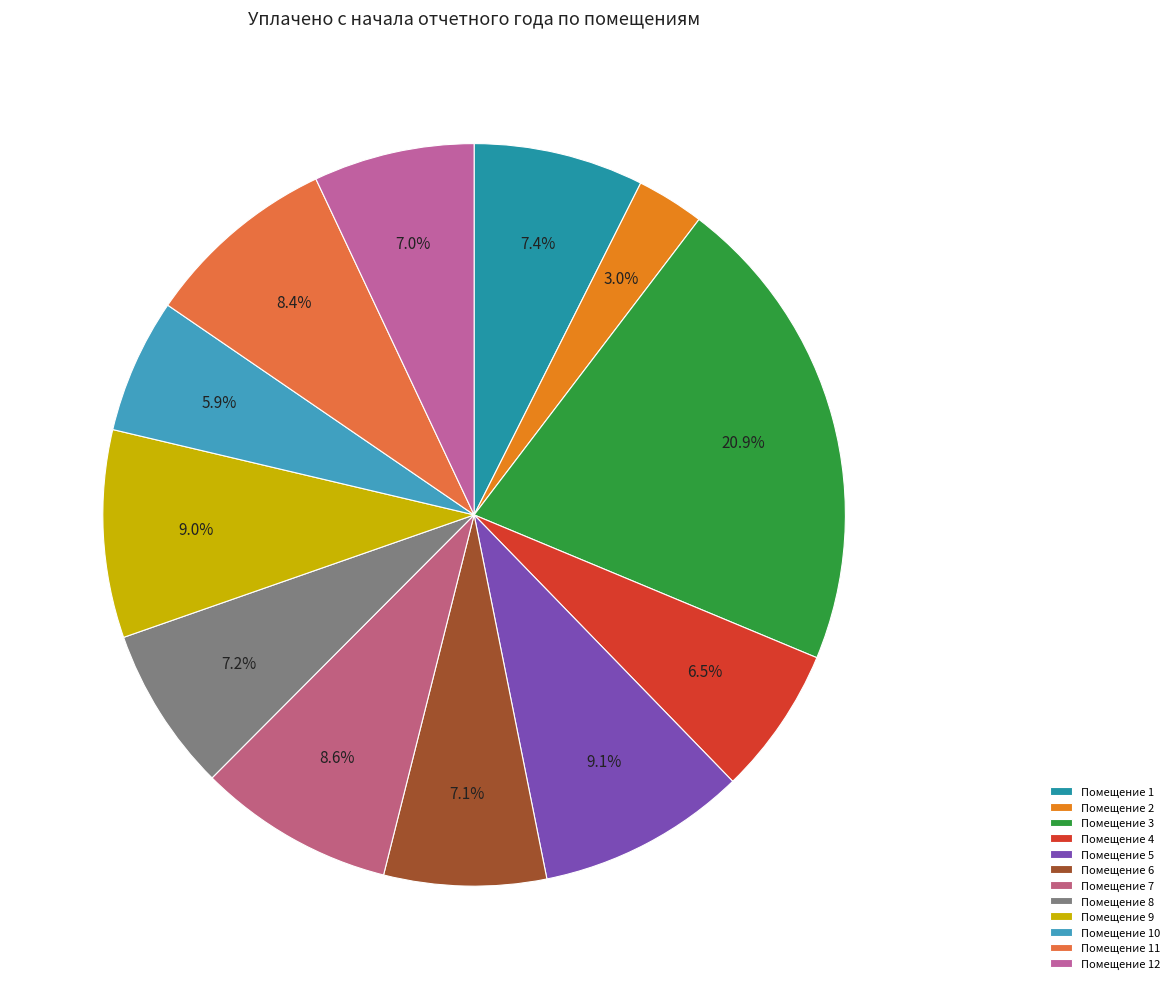

How many segments does this pie chart have?

12